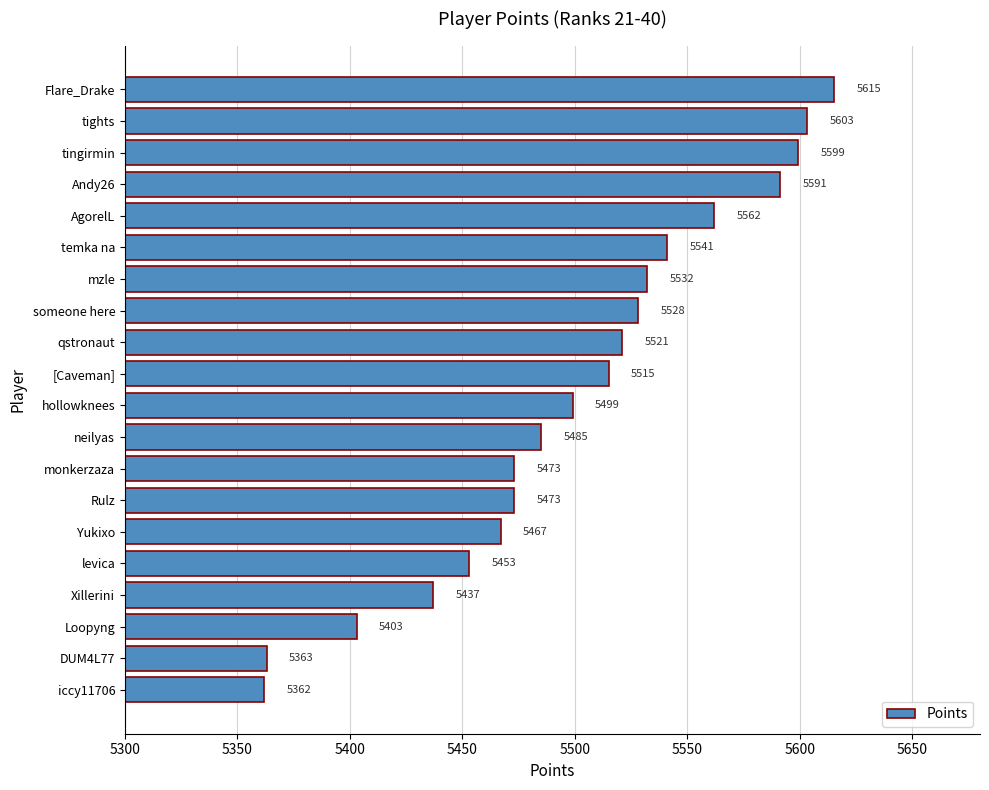

What is the label of the 14th bar from the bottom?

mzle